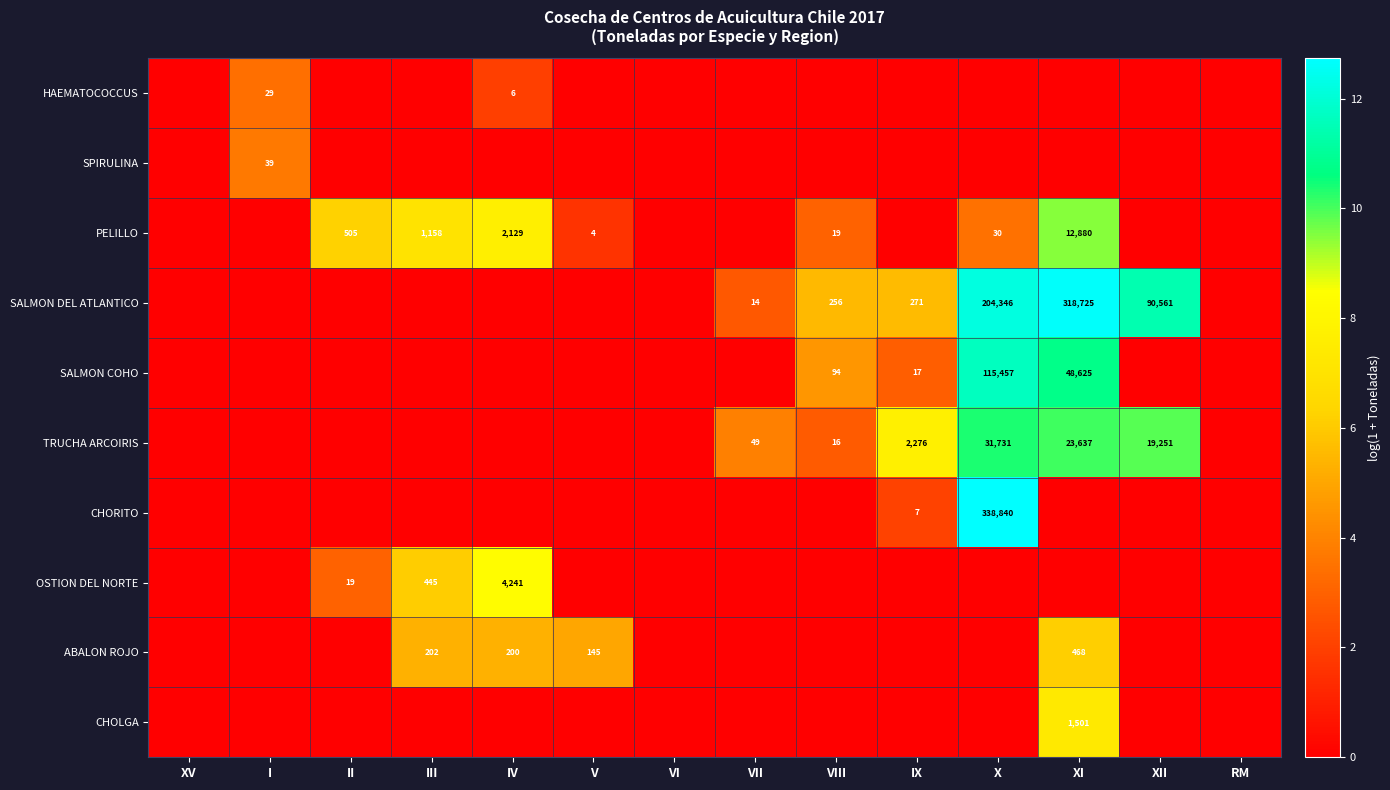

The ABALON ROJO series shows 145 at V. True or false?

True